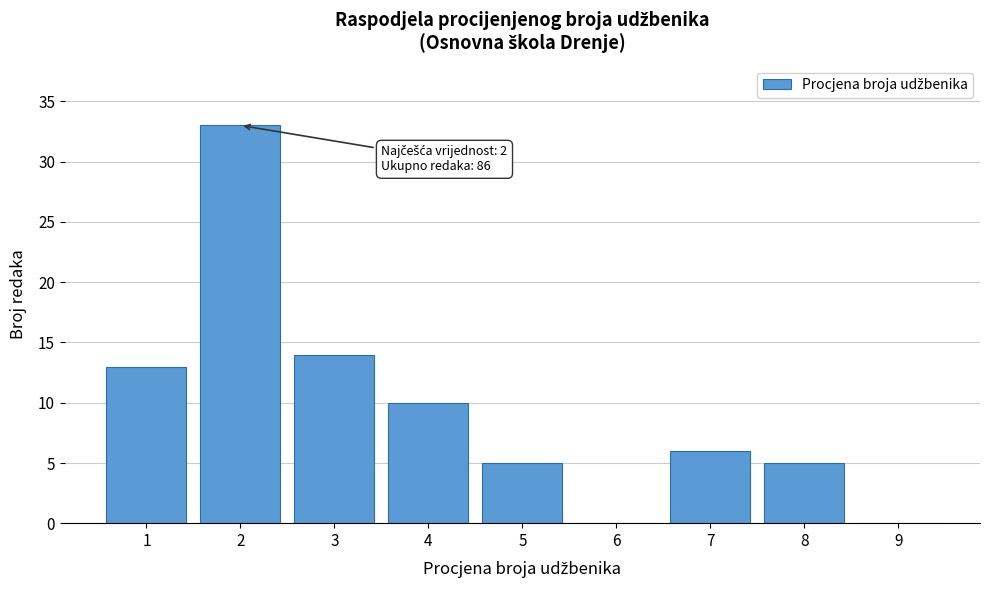

Reading left to right, transcribe all the data shown in this chart.

1=13	2=33	3=14	4=10	5=5	6=0	7=6	8=5	9=0